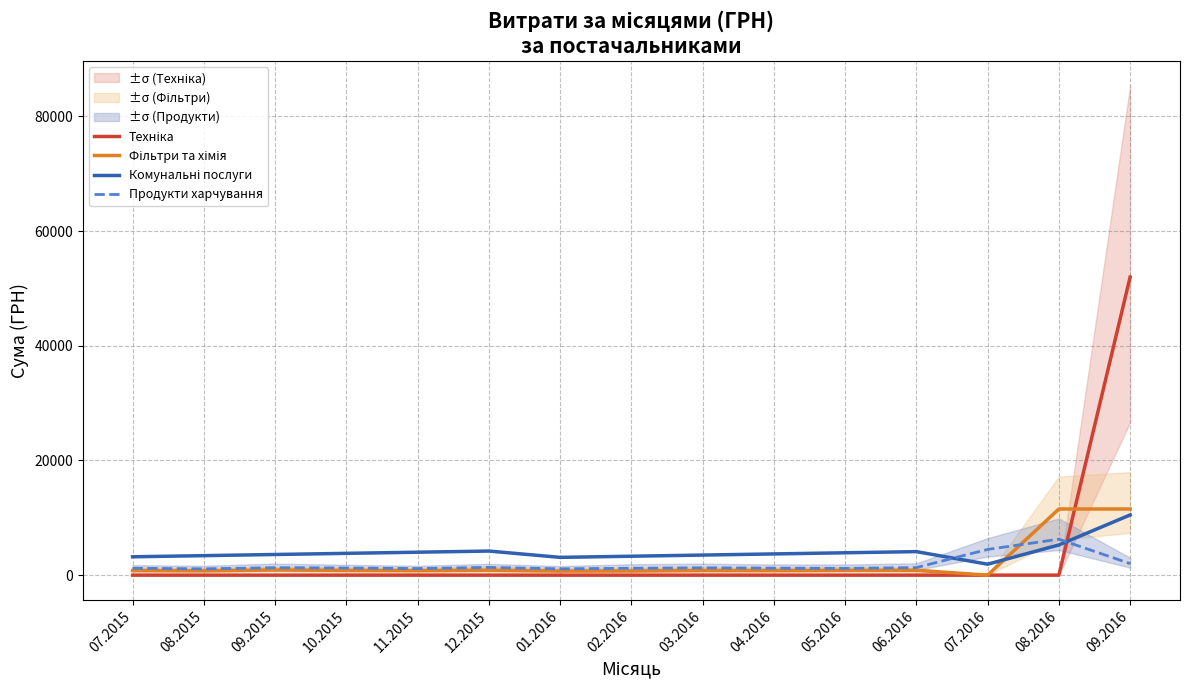

Which series ends up on top after the final intersection of Фільтри та хімія and Продукти харчування?

Фільтри та хімія